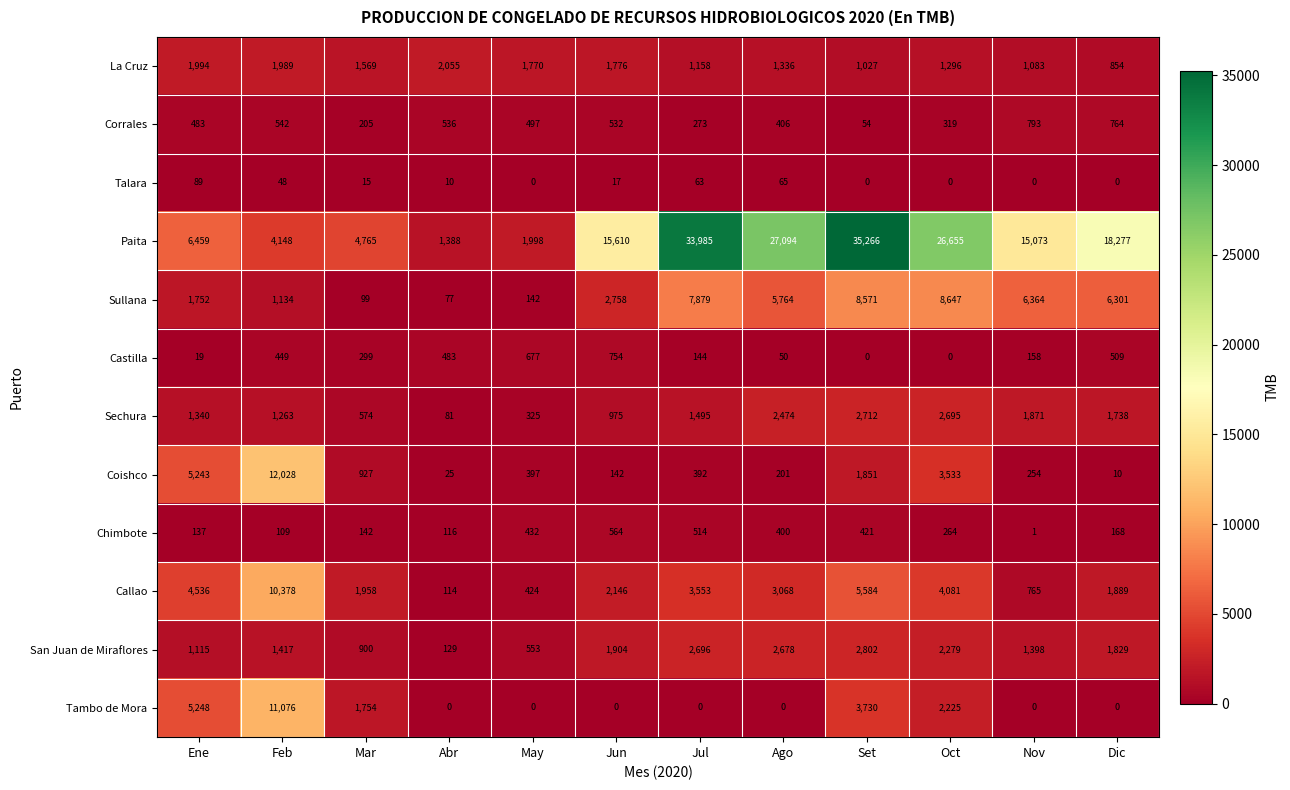

Which label corresponds to the largest value in the chart?

Set